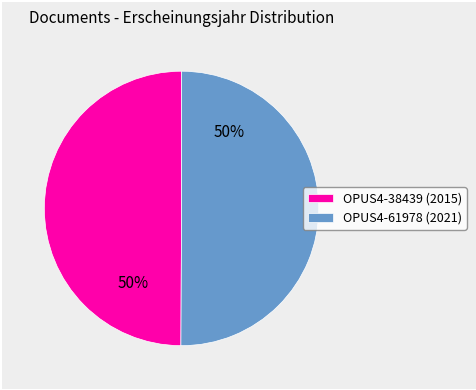

To the nearest percent, what portion does OPUS4-61978 (2021) represent?

50%